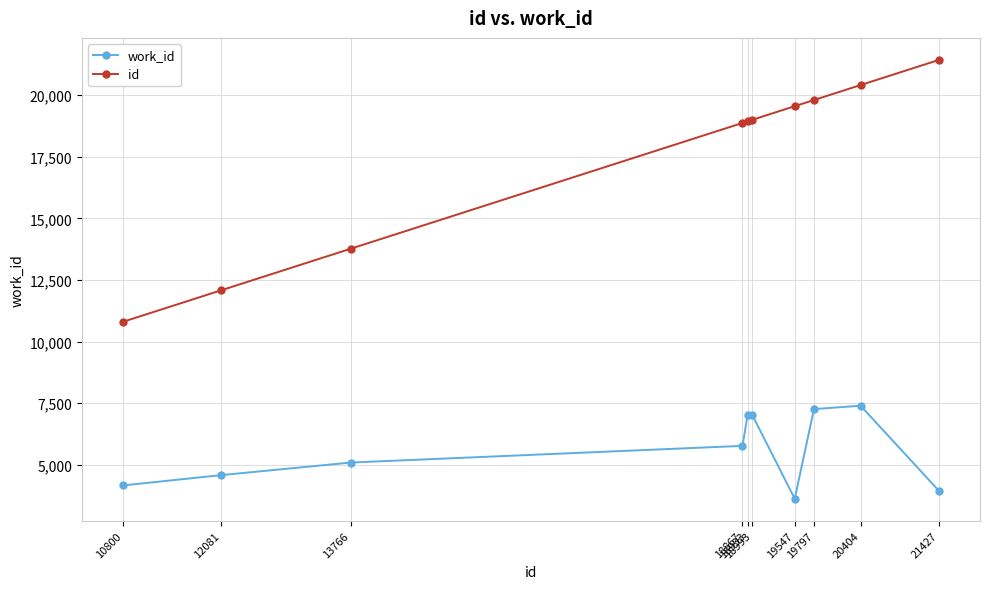

Which series has the largest range (max minus min)?

id